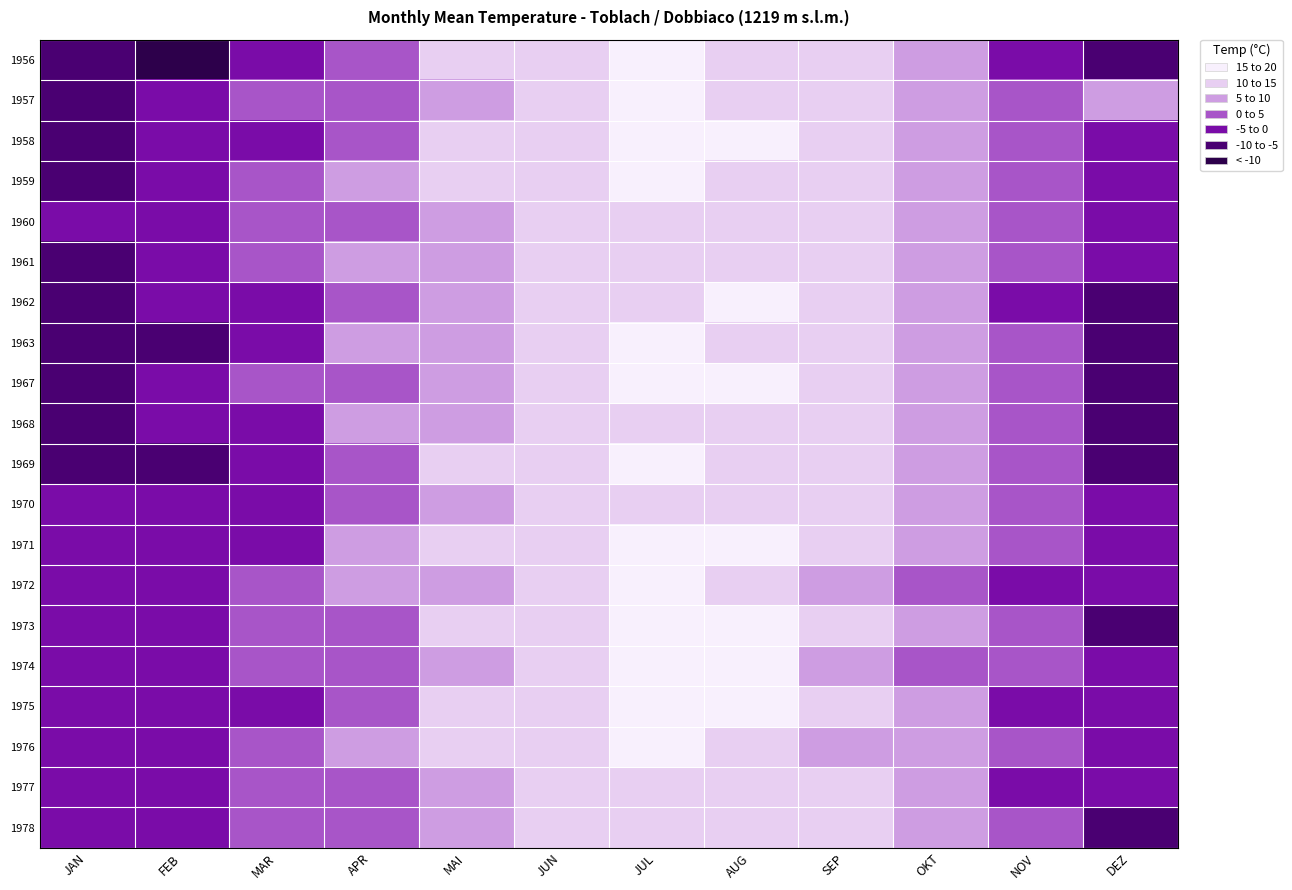

How many categories are shown in the chart?

12